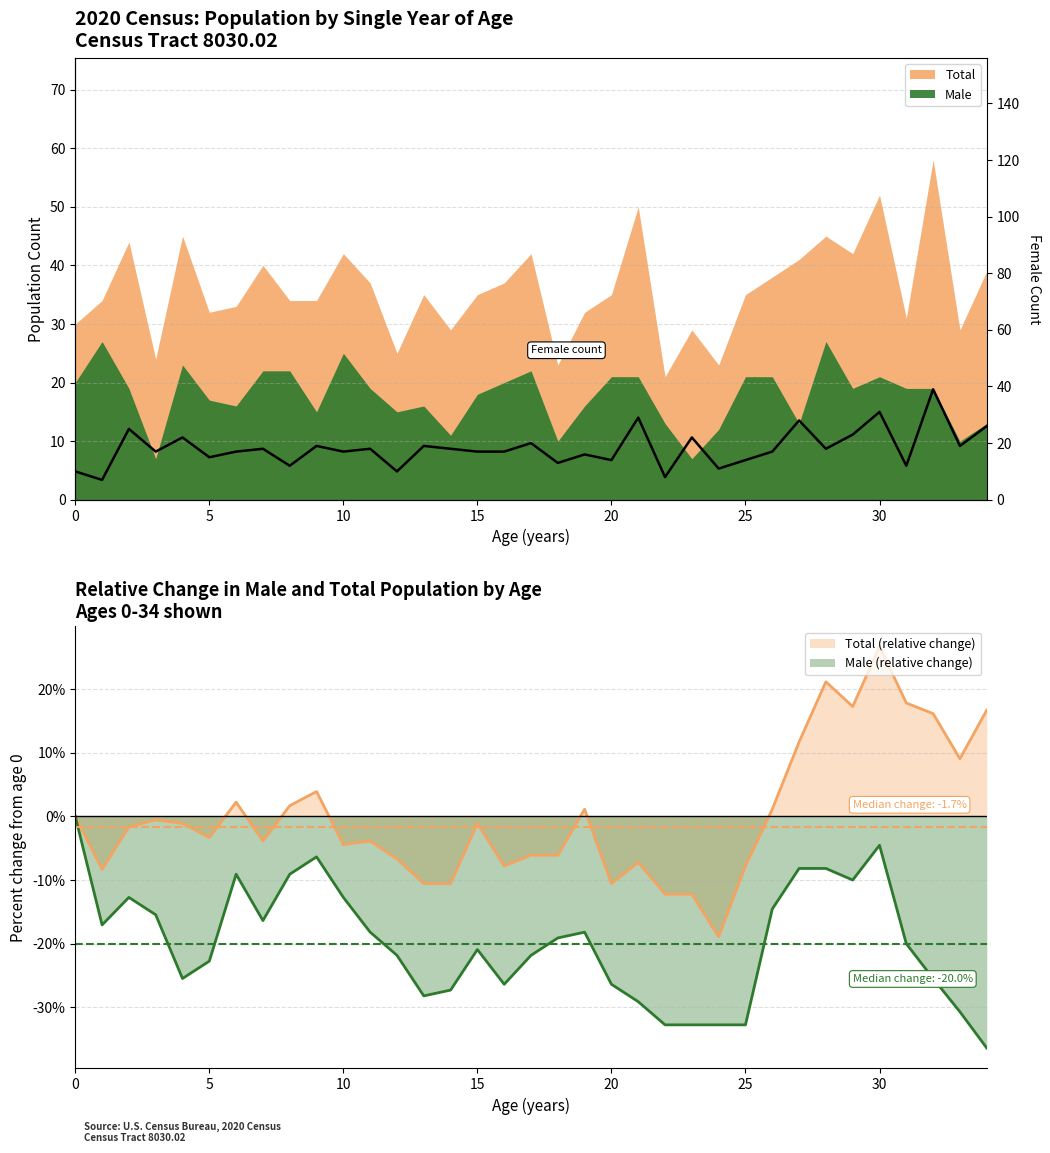

What is the minimum value for Male (relative change)?

-36.4